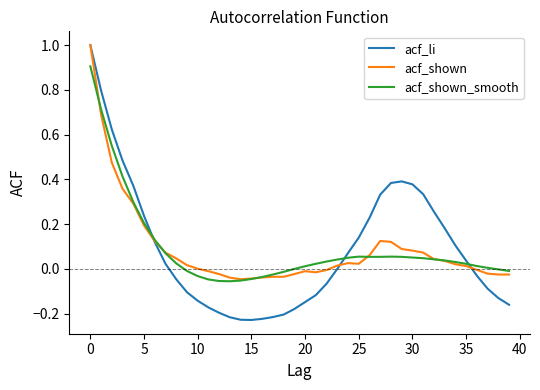

What is the maximum value for acf_li?

1.0